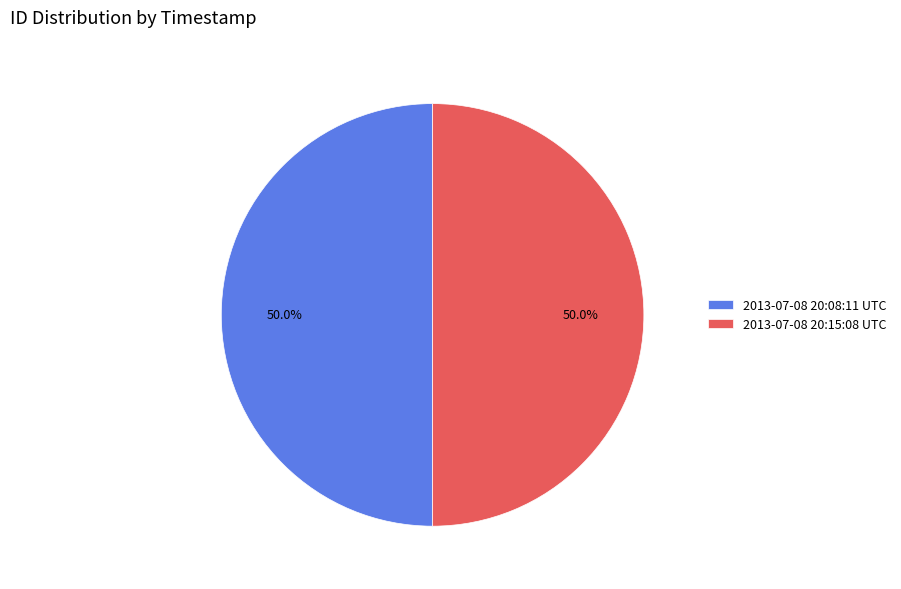

How many slices are in this pie chart?

2